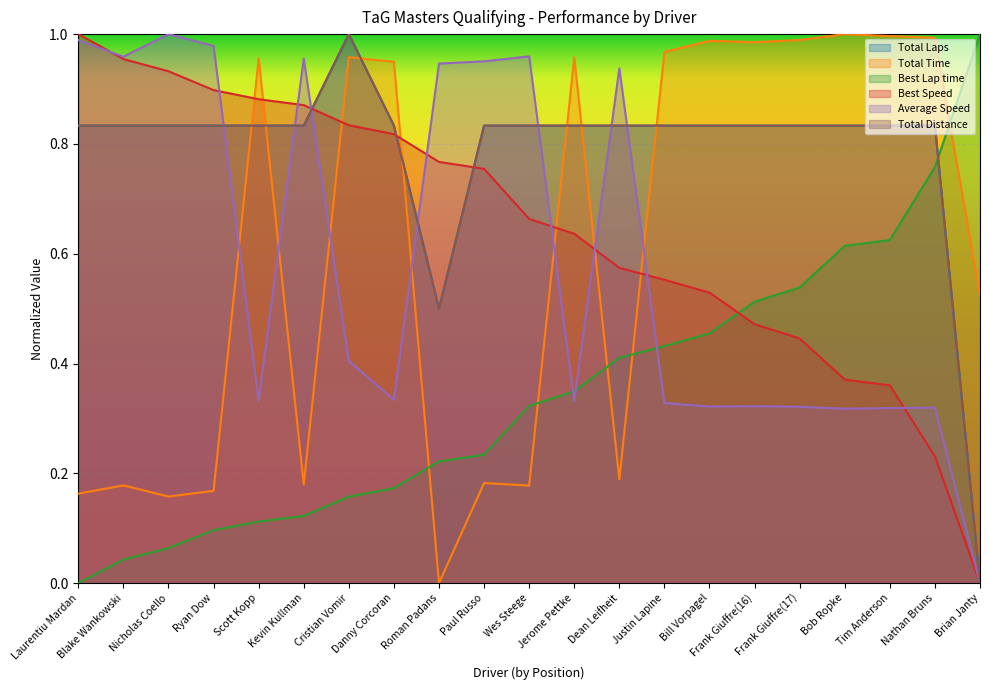

At how many categories does at least one series exceed 0?

21